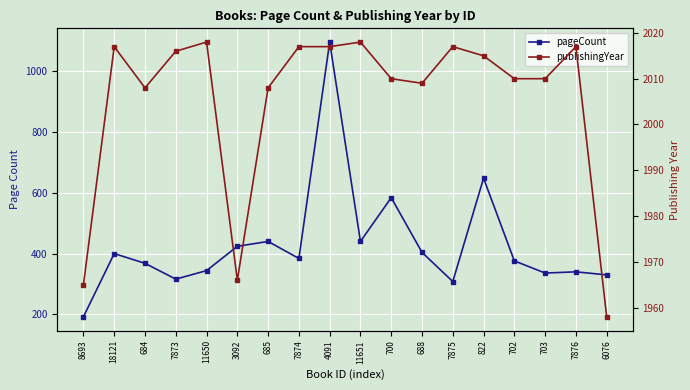

True or false: publishingYear has a value of 2641 at 702.

False